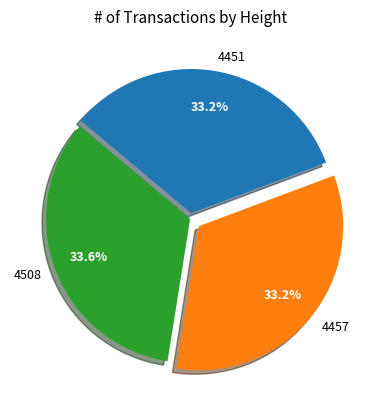

To the nearest percent, what is the combined percentage of 4508 and 4457?

67%